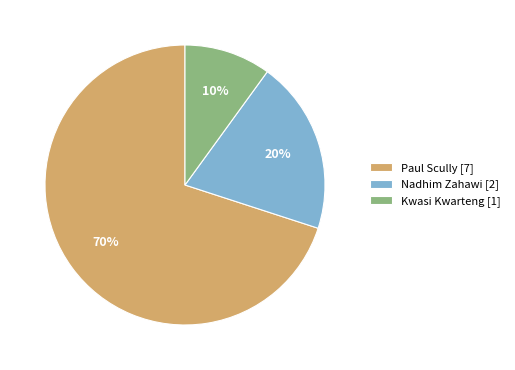

Is the sum of Kwasi Kwarteng [1] and Paul Scully [7] greater than half?

Yes